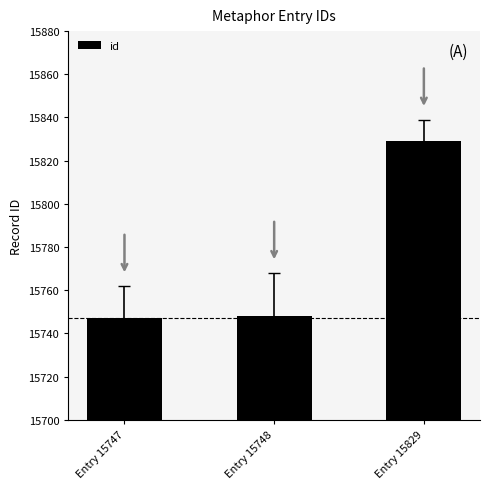

What is the value of the 3rd bar from the left?

15829